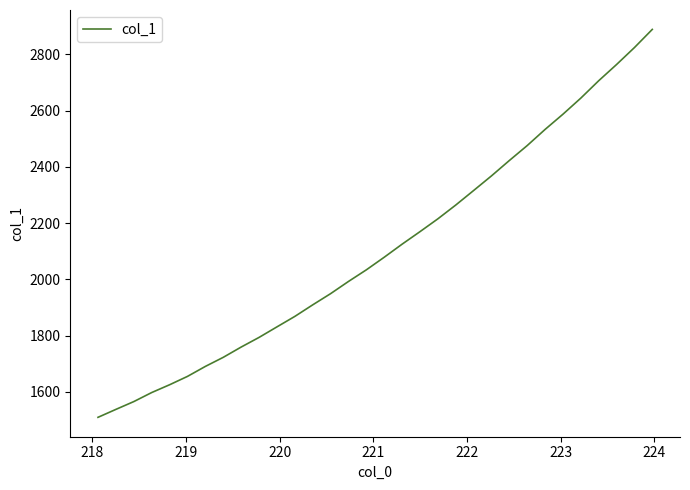

What is the difference between the maximum and minimum values?

1379.0